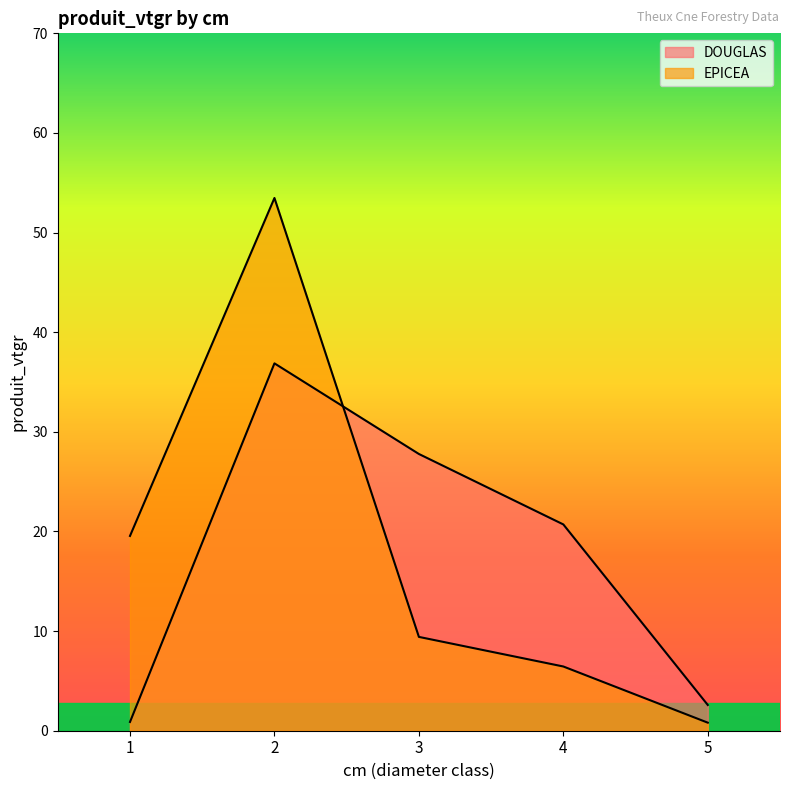

The EPICEA series shows 53.5 at 2. True or false?

True